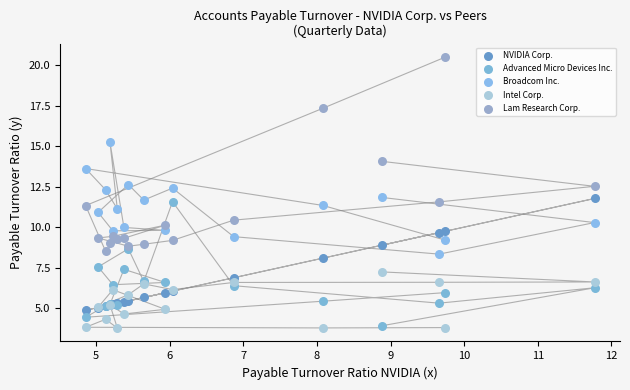

What is the X range (max minus min) for the scatter plot?

6.9